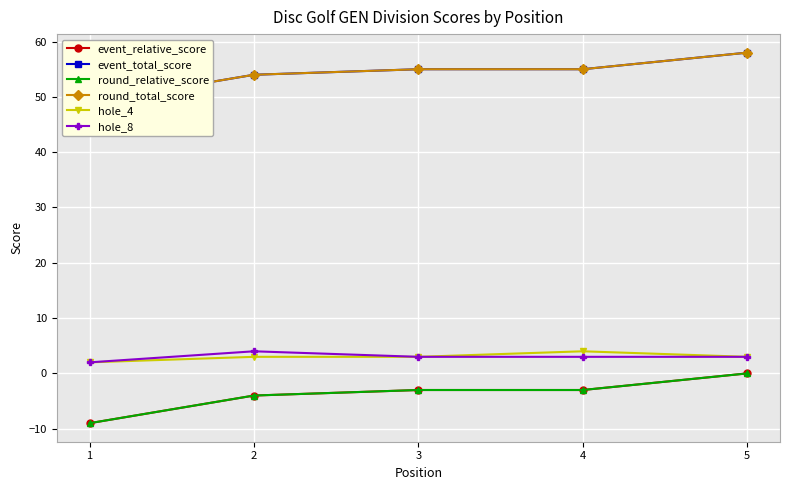

What is the total value across all series at 3?

110